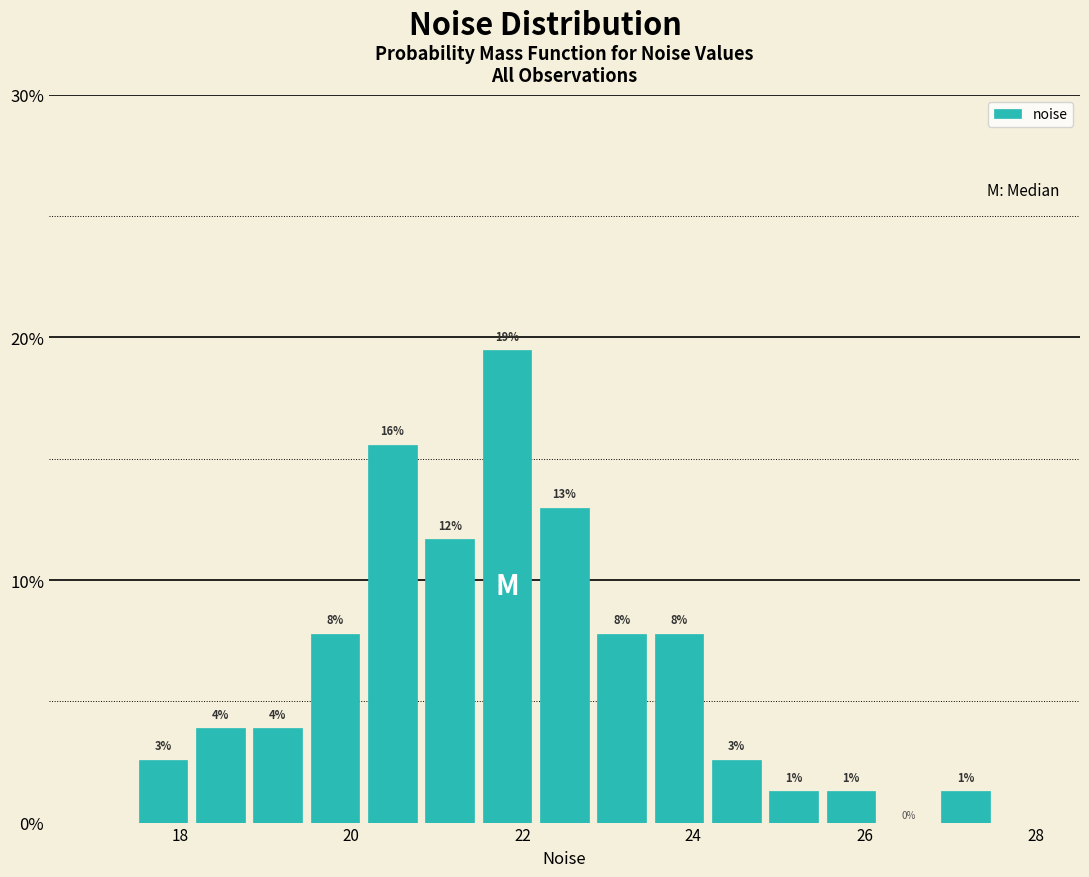

Read against the x-axis, roughly where is the centre of the tallest bar?

21.8